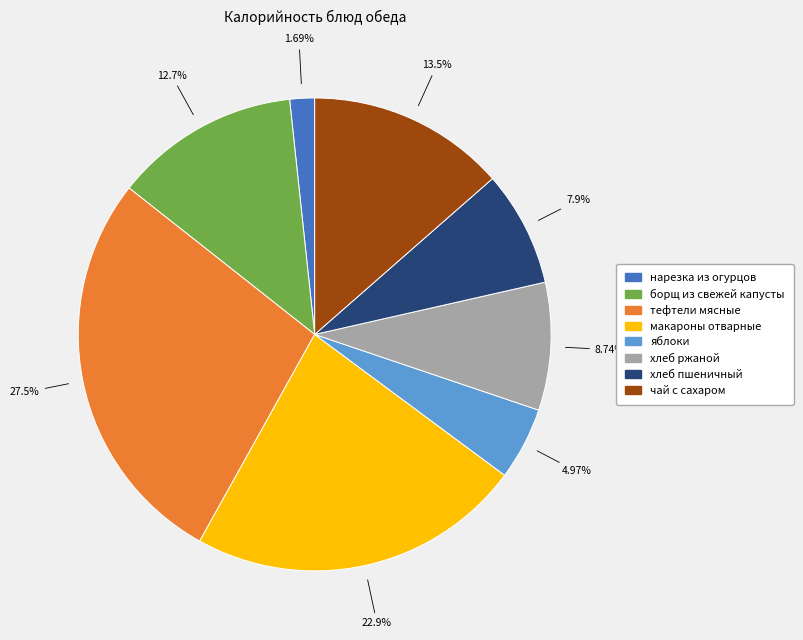

Combined, what portion of the pie is борщ из свежей капусты and тефтели мясные?

40.2%